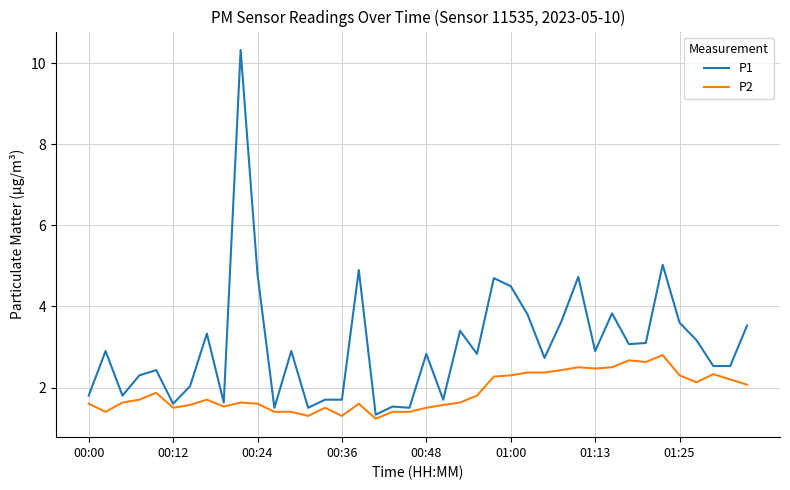

List the series in order of their peak value, highest first.

P1, P2